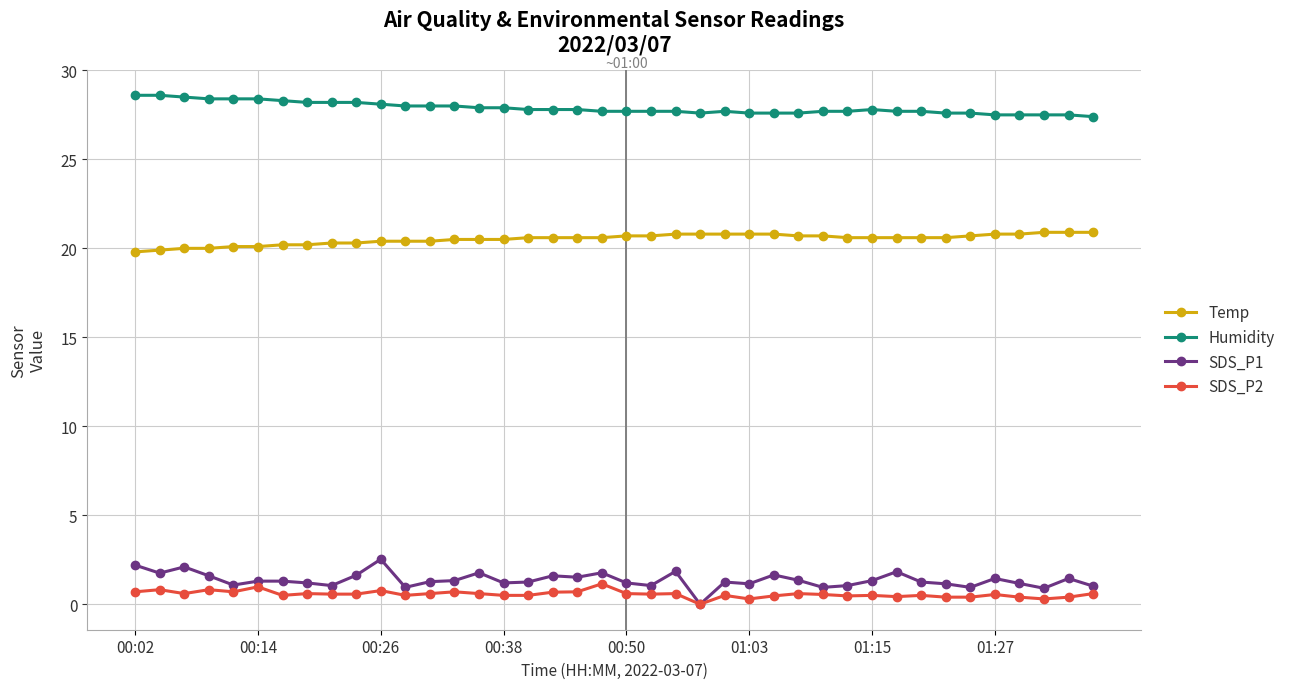

What is the average value of the Humidity series?

27.9